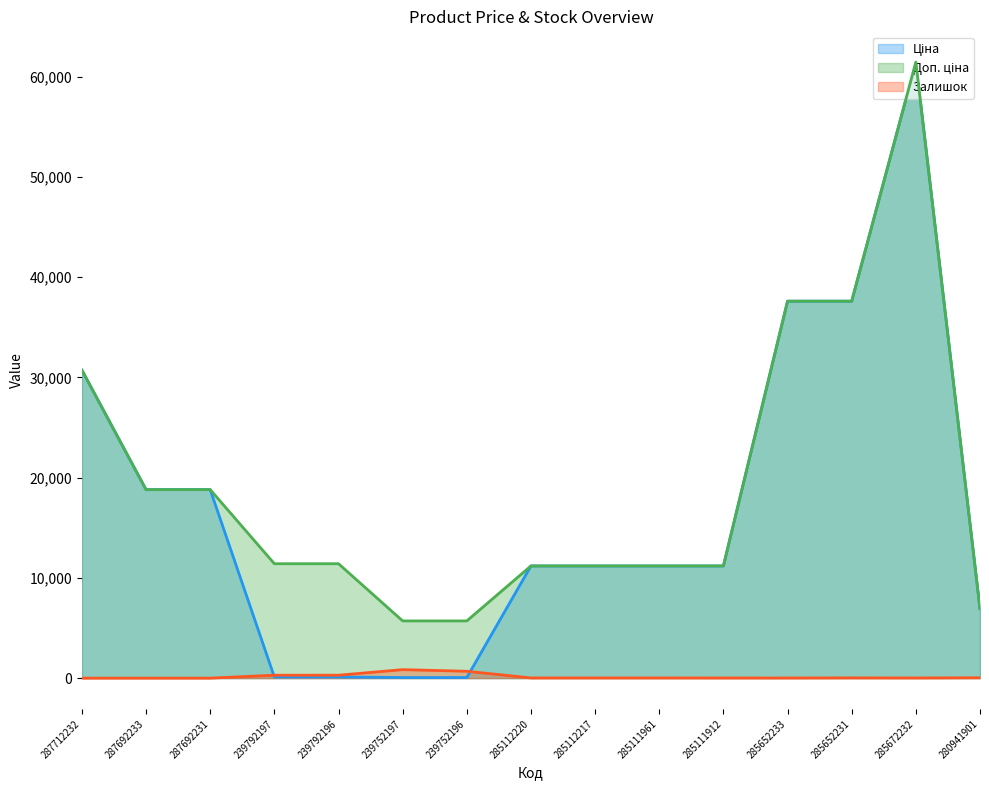

What is the sum of the Доп. ціна values at 285111912 and 285652233?

48781.8